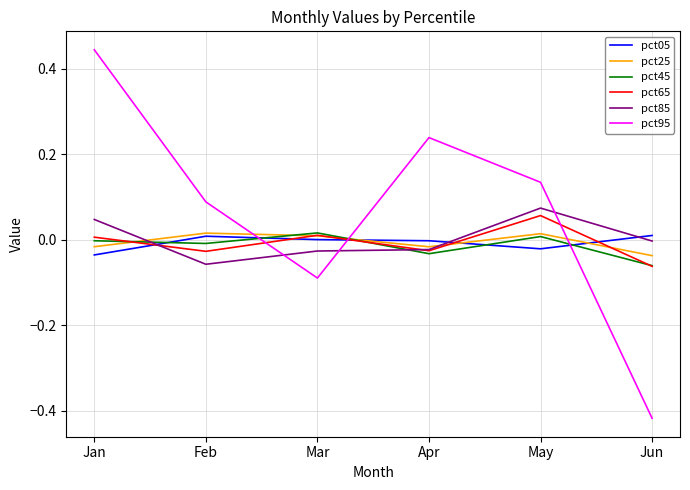

True or false: pct45 has a value of -0.0 at Jun.

False